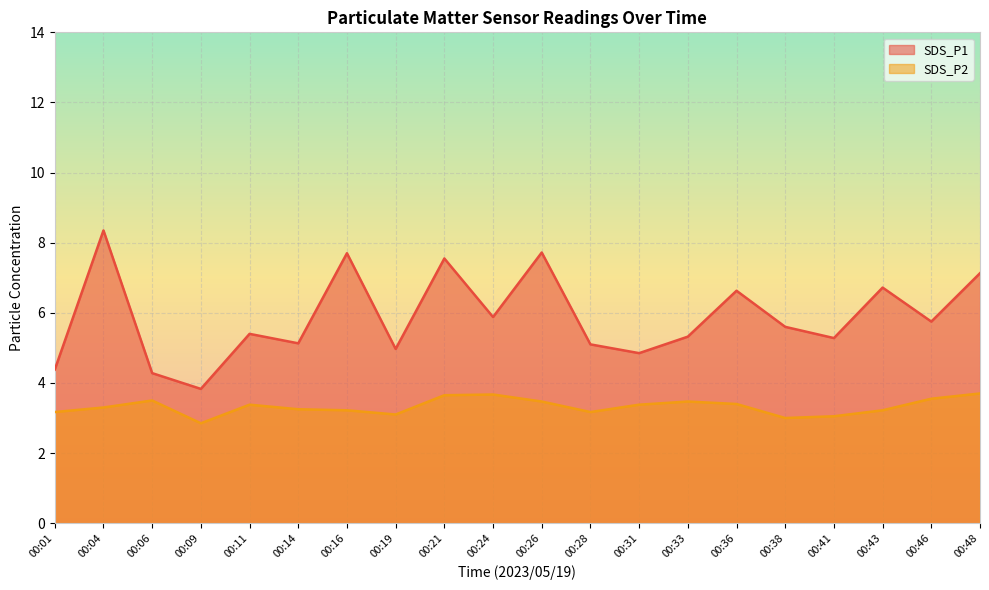

Which series has the widest spread of values?

SDS_P1